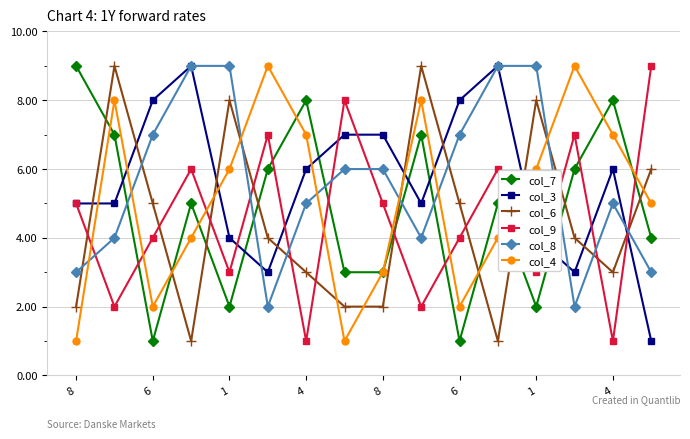

True or false: col_6 has more than 1 interior local peaks.

True